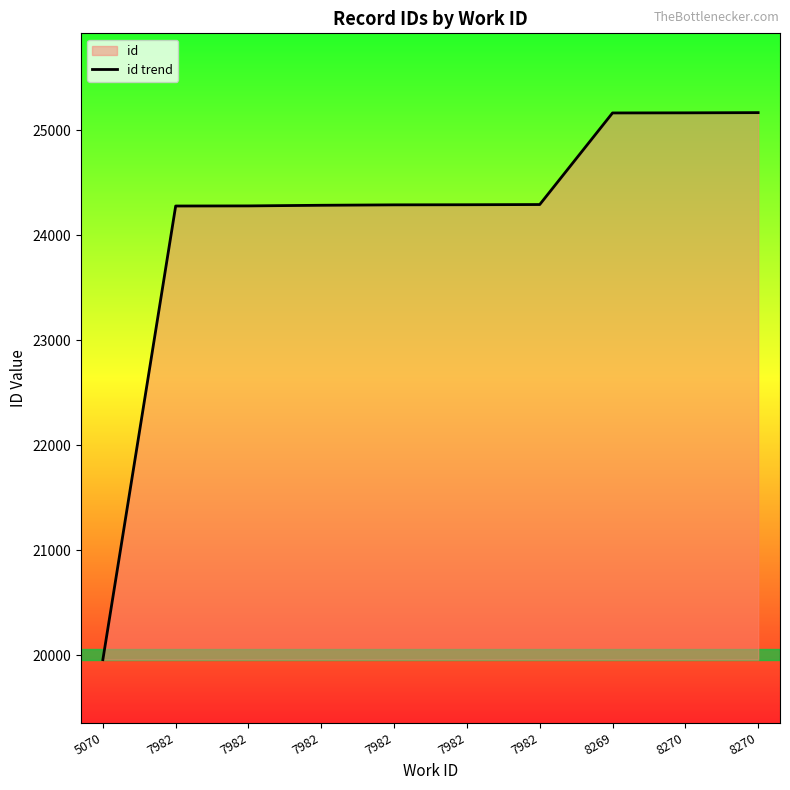

At which label does the data first exceed 24290?

7982